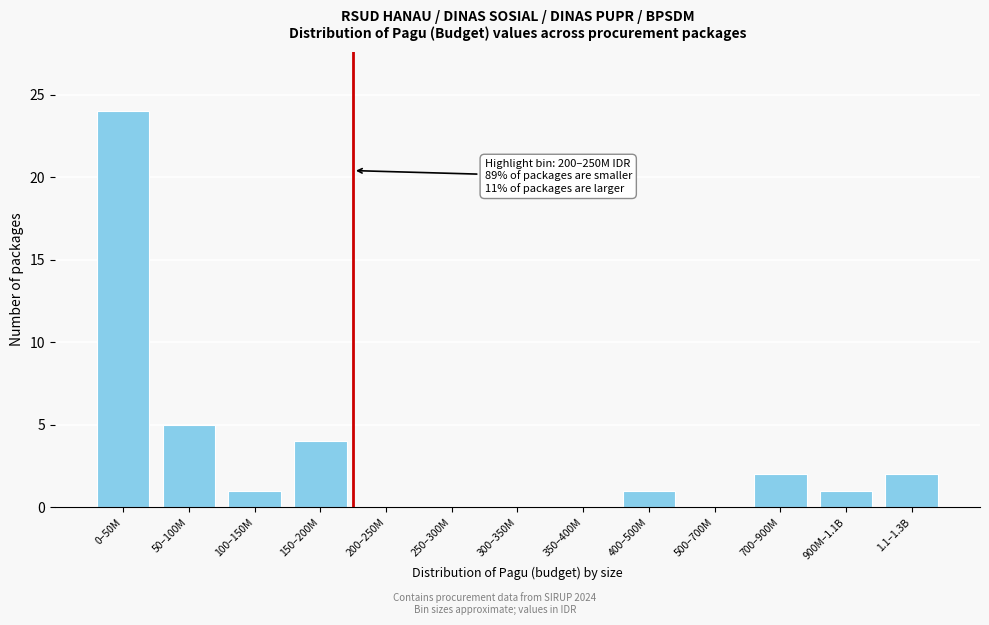

Reading left to right, extract all data points from this chart.

0–50M=24	50–100M=5	100–150M=1	150–200M=4	200–250M=0	250–300M=0	300–350M=0	350–400M=0	400–500M=1	500–700M=0	700–900M=2	900M–1.1B=1	1.1–1.3B=2